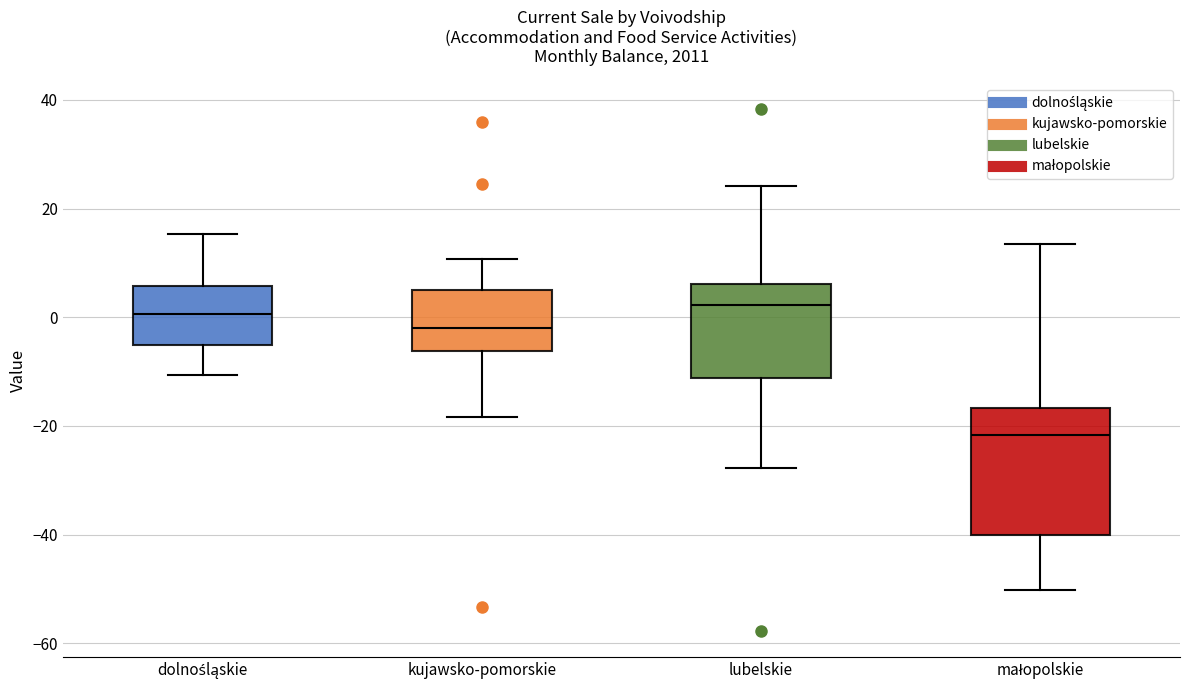

Reading left to right, transcribe this box plot: for each box, give where its median line is, the range the box spans, and where its two whiskers end, as read against the y-axis. The values are not printed on the chart, so give them approximately, as read against the axis.

dolnośląskie: median 0, box -6 to 6, whiskers -10 to 16
kujawsko-pomorskie: median -2, box -6 to 4, whiskers -18 to 10
lubelskie: median 2, box -12 to 6, whiskers -28 to 24
małopolskie: median -22, box -40 to -16, whiskers -50 to 14